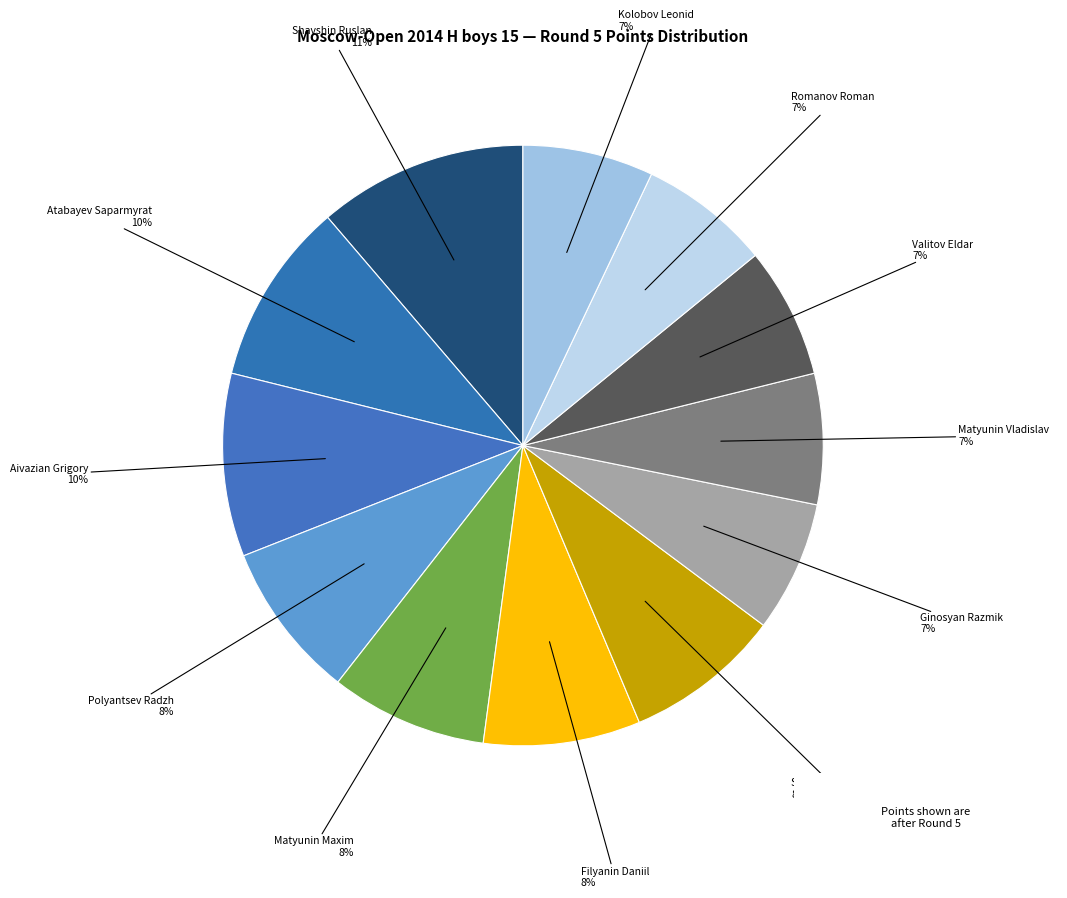

Which category has the biggest portion of the pie?

Shavshin Ruslan